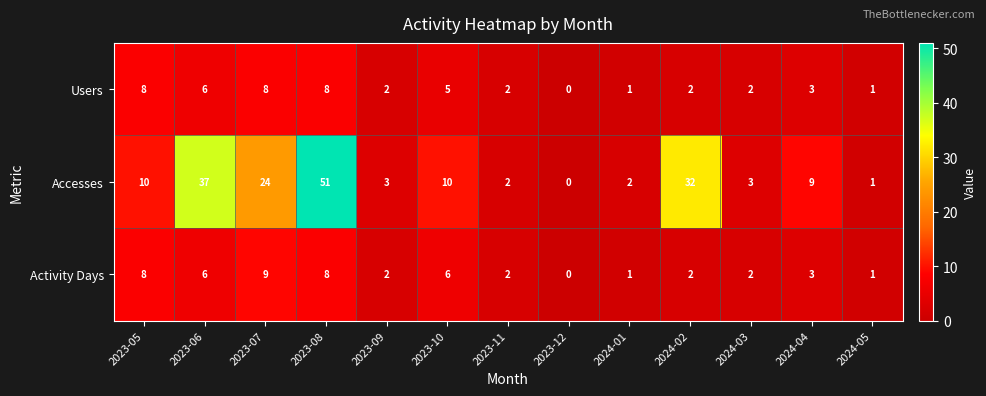

Which series has the widest spread of values?

Accesses